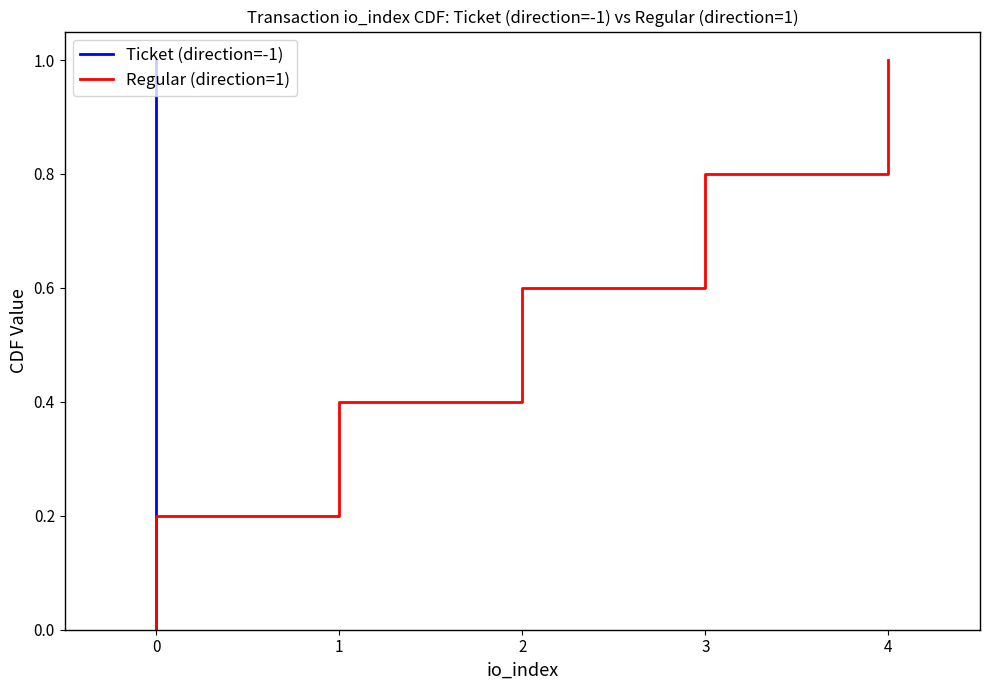

What is the total value across all series at 3?

0.8